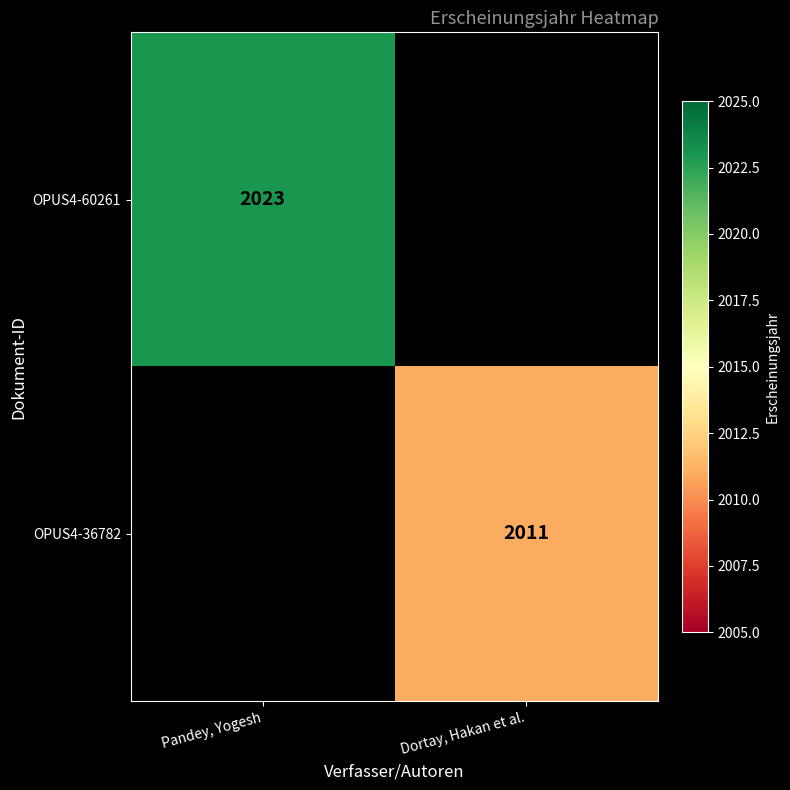

The OPUS4-60261 series shows 2924 at Pandey, Yogesh. True or false?

False